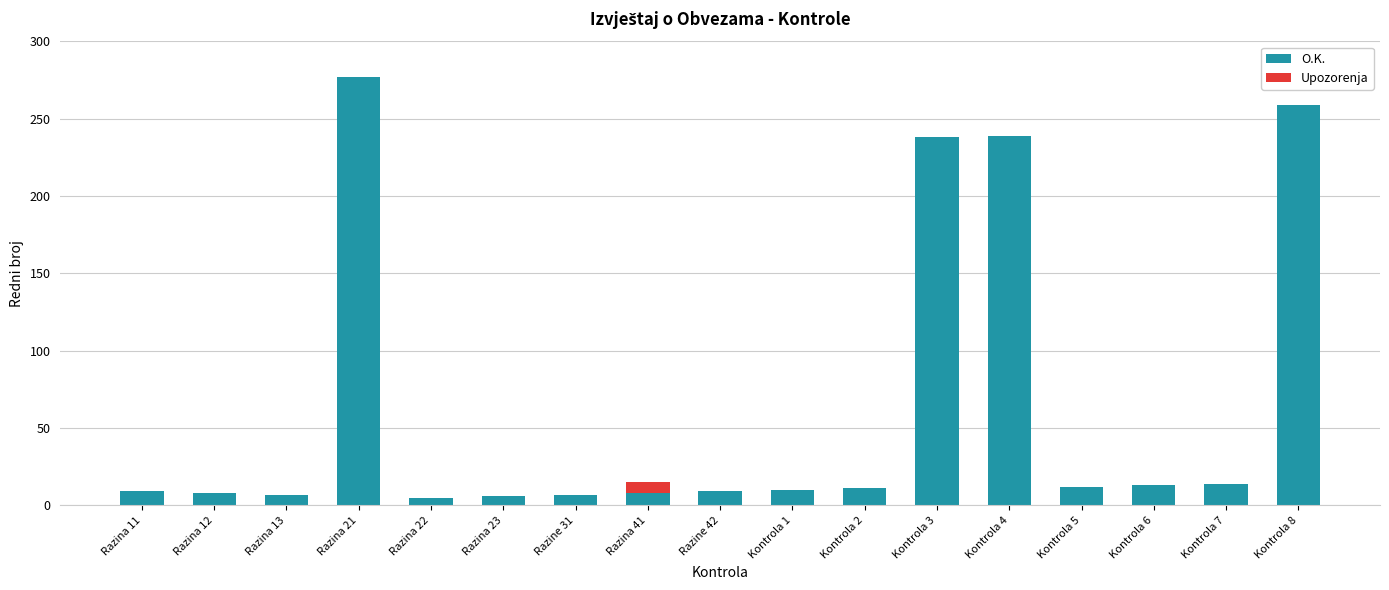

The value of O.K. at Razina 23 is 6. True or false?

True